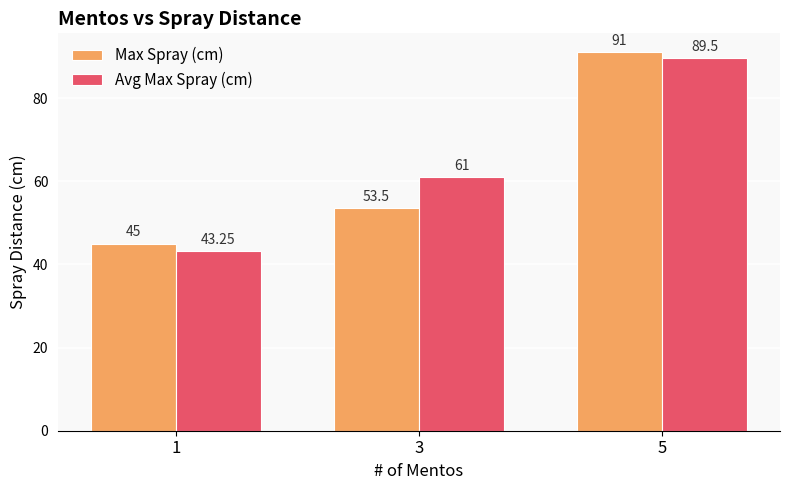

True or false: Avg Max Spray (cm) has a value of 10.0 at 1.

False